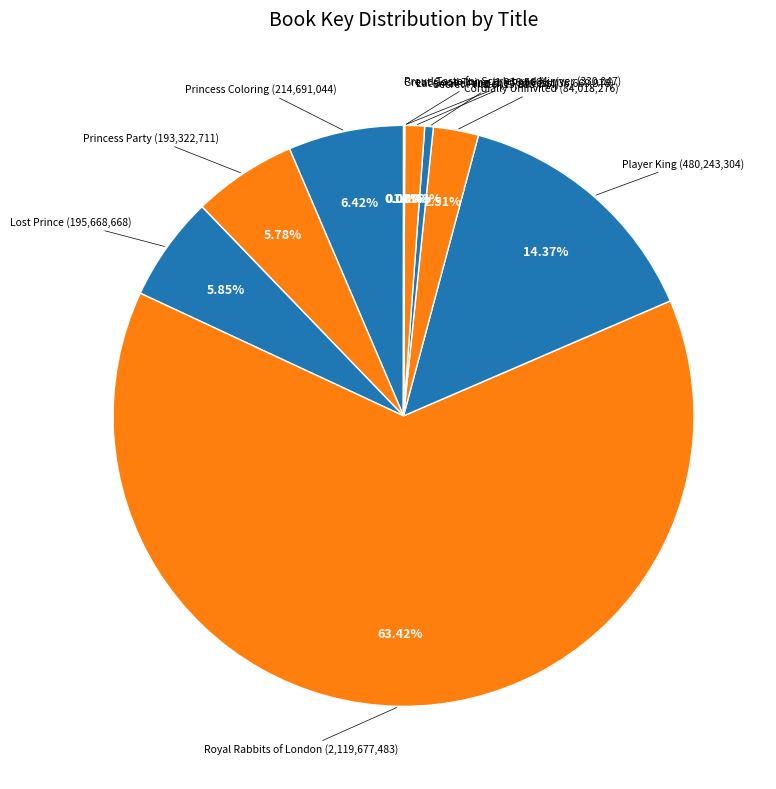

Is there any slice that represents more than half of the pie?

Yes